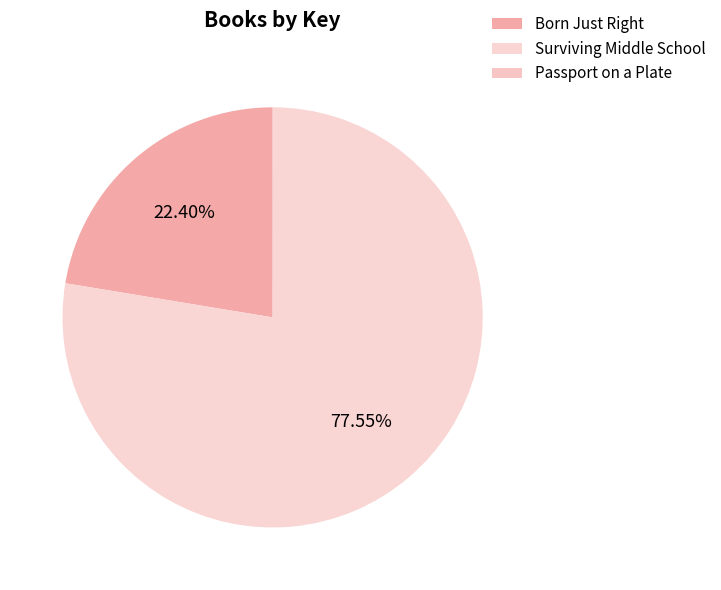

Does Surviving Middle School represent more than half of the total?

Yes